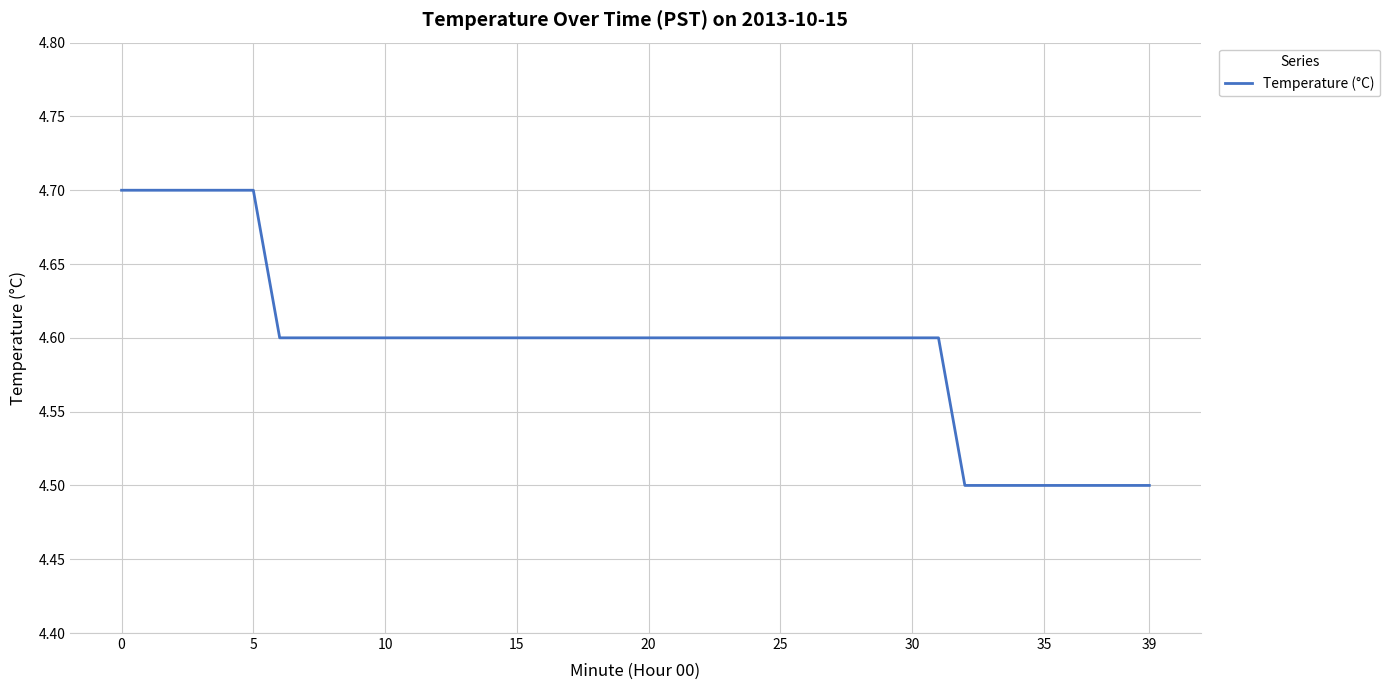

What is the smallest value displayed?

4.5